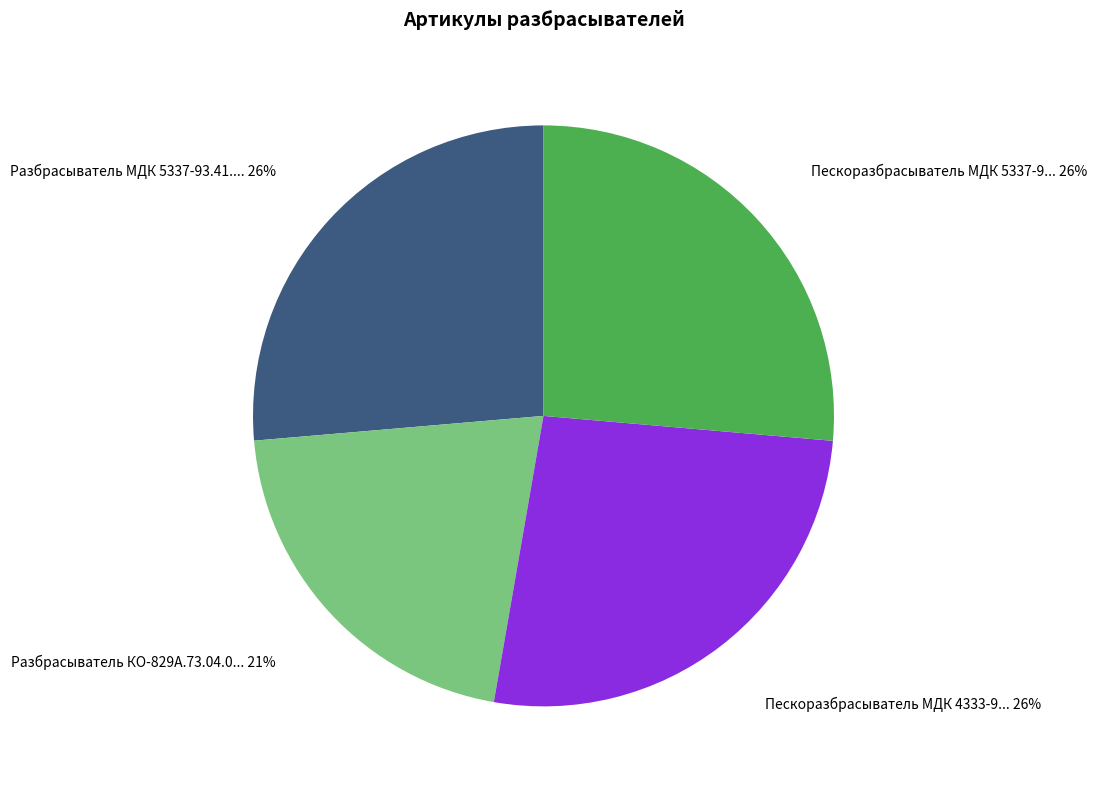

To the nearest percent, what is the average slice percentage?

25%